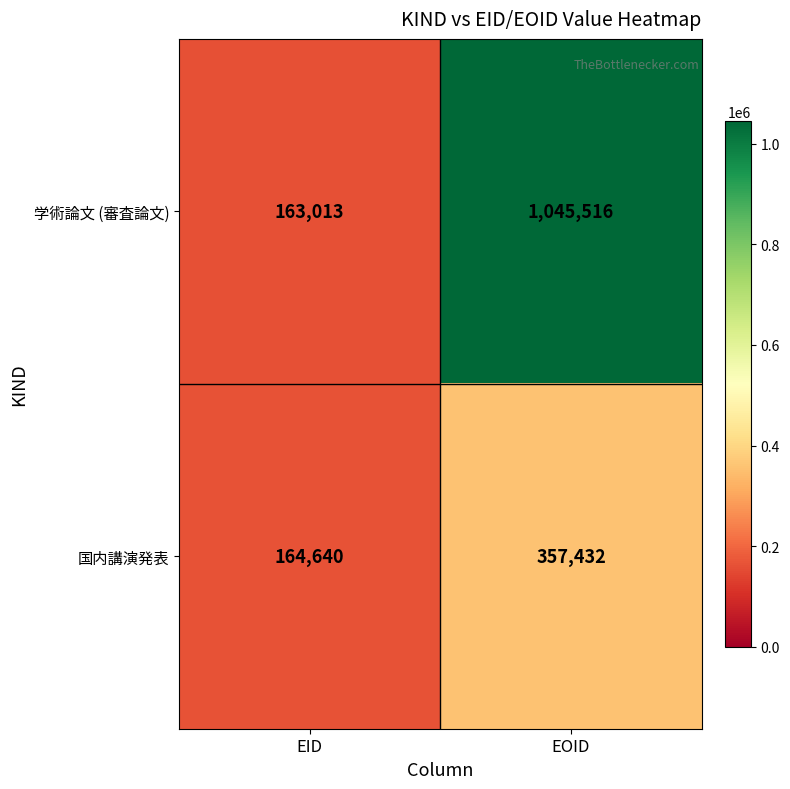

What is the sum of all 学術論文 (審査論文) values?

1208529